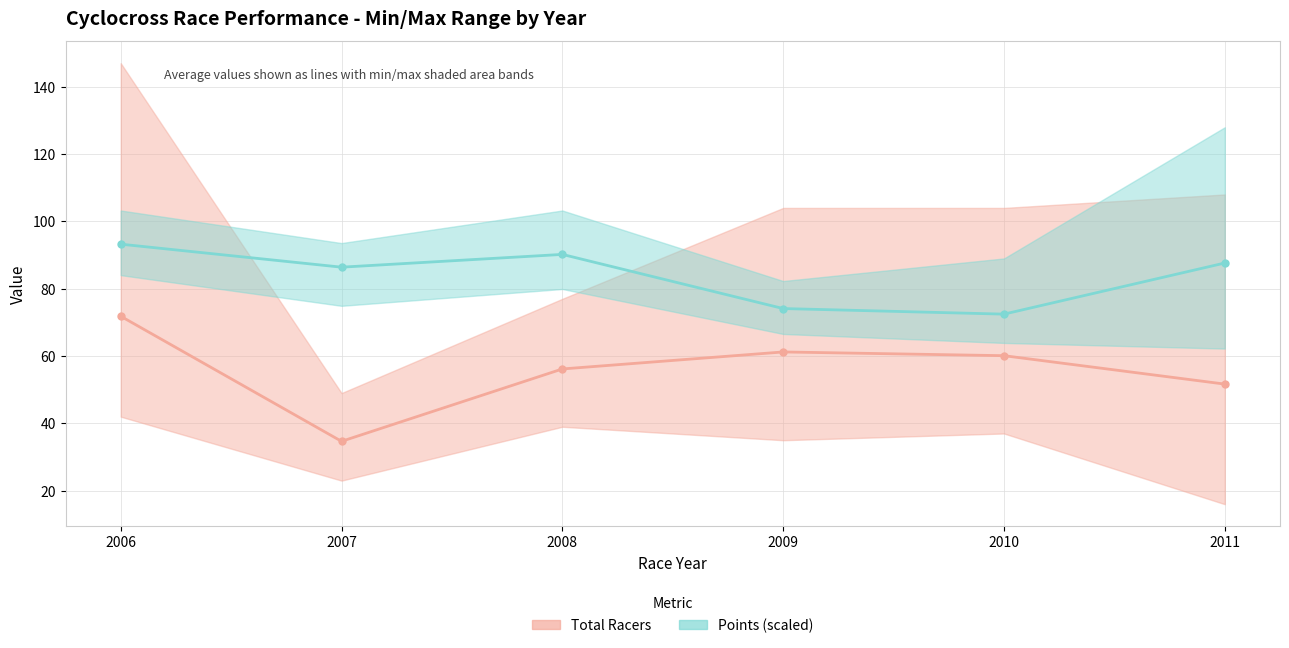

Reading left to right, what are all the values shown in this chart?

Total Racers (avg): 71.8	34.7	56.2	61.2	60.1	51.7
Points scaled (avg): 93.2	86.4	90.2	74.1	72.5	87.6